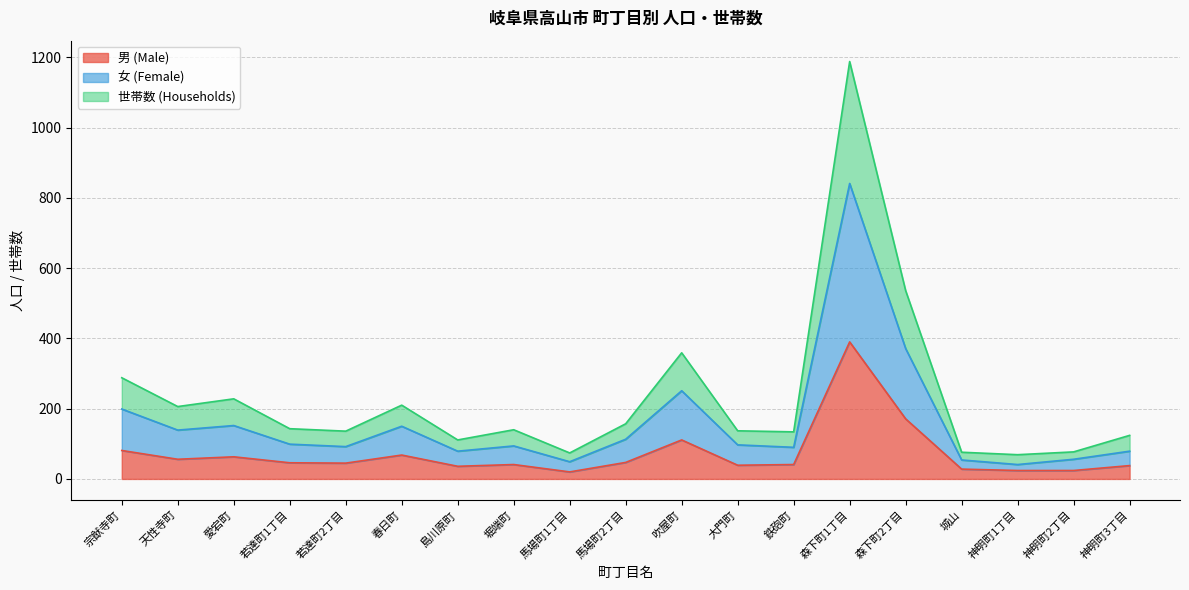

What is the difference between the 世帯数 (Households) values at 若達町2丁目 and 鉄砲町?

2